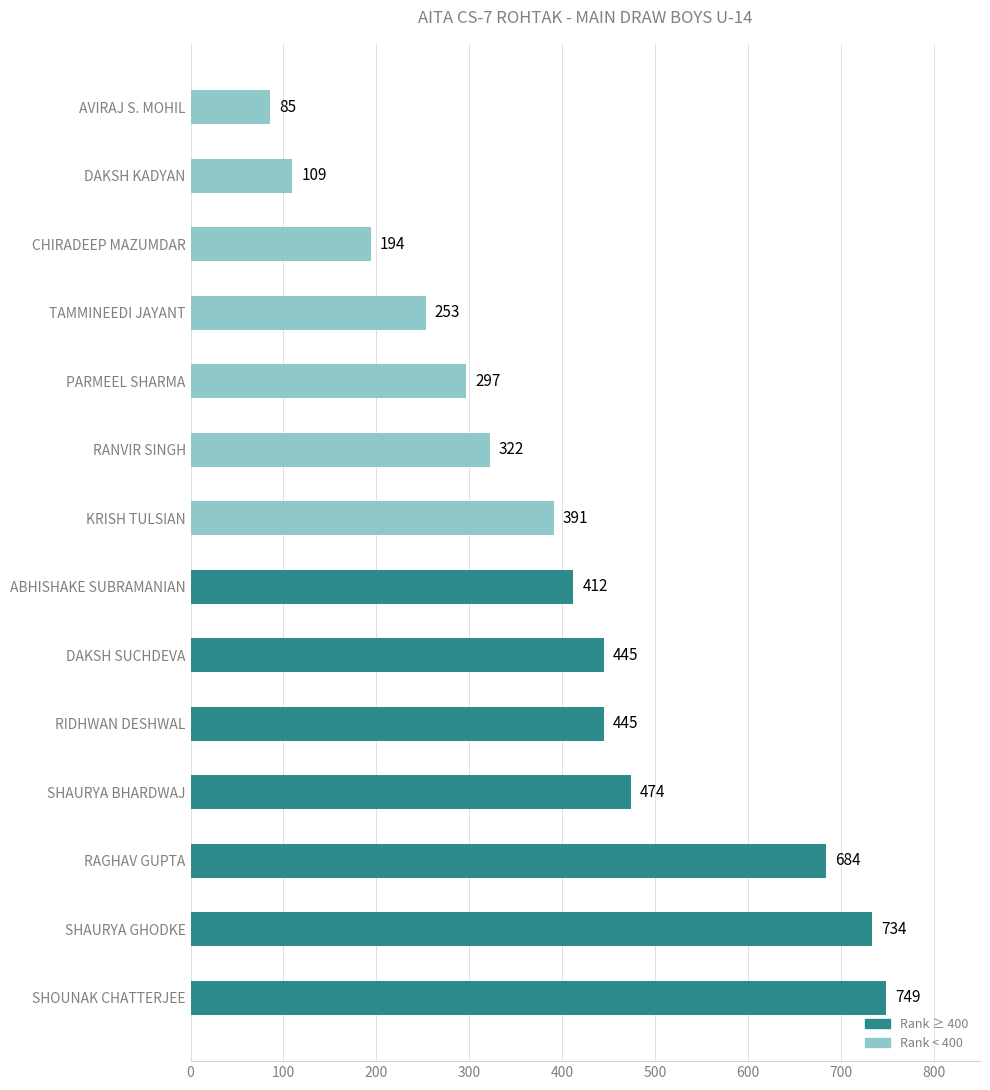

Does the chart contain stacked bars?

No